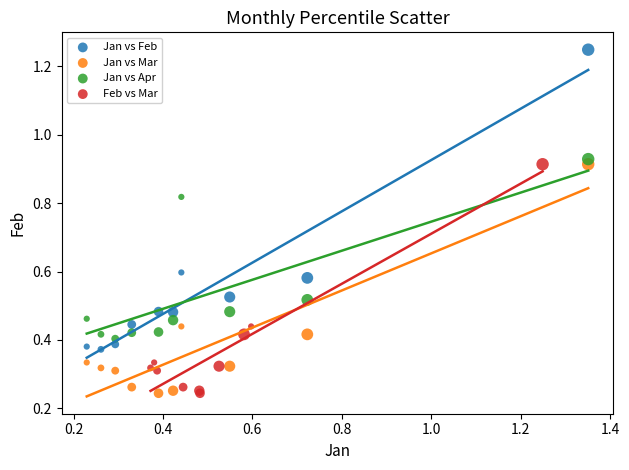

What are all the series names shown in the legend?

Jan vs Feb, Jan vs Mar, Jan vs Apr, Feb vs Mar